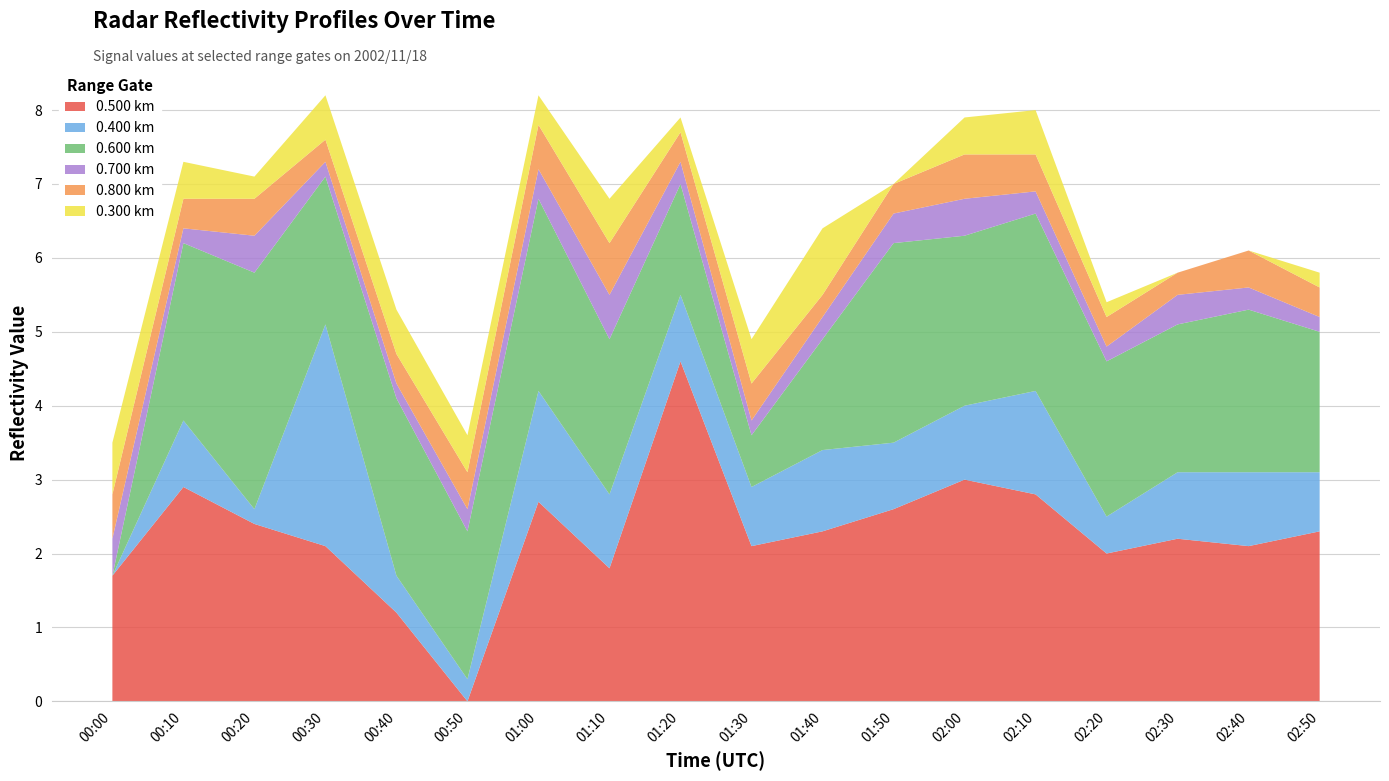

The value of 0.500 km at 02:00 is 5.1. True or false?

False